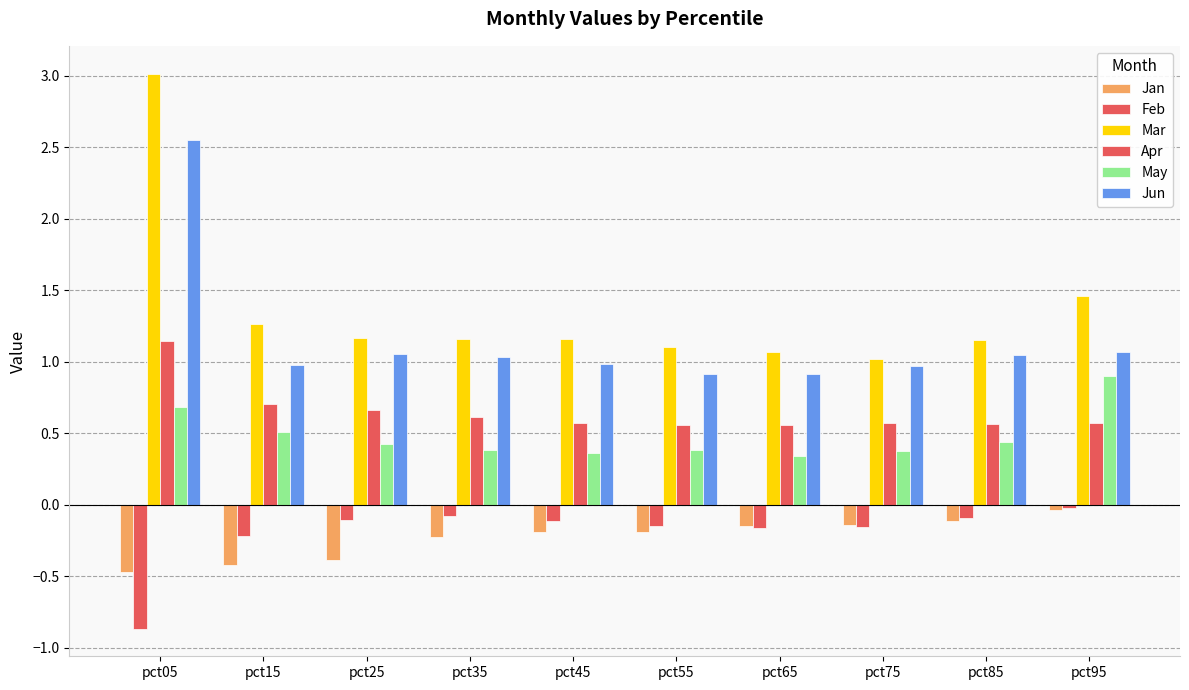

How many series are shown in this chart?

6